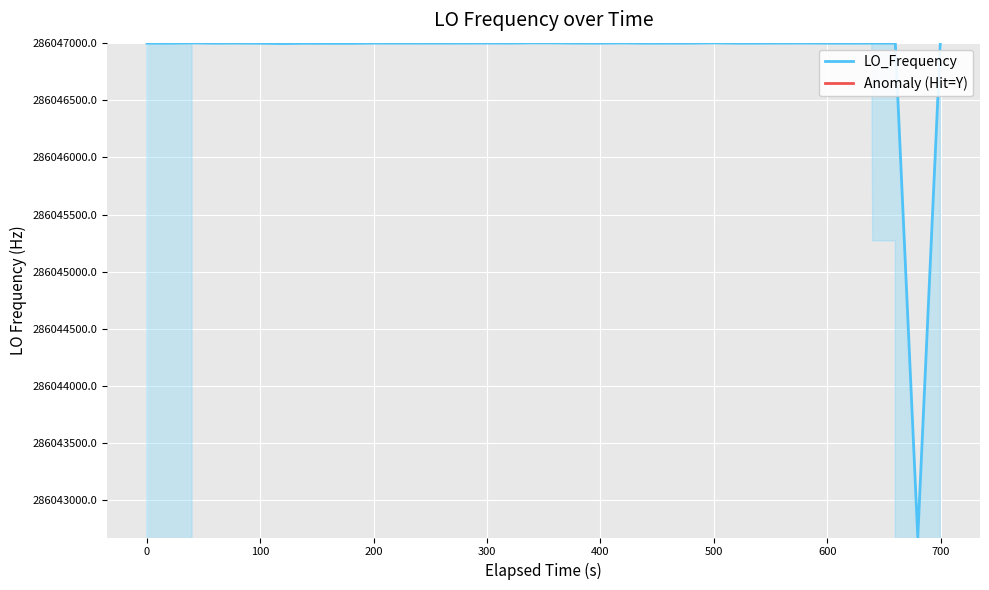

What is the sum of all values?

11441875687.2